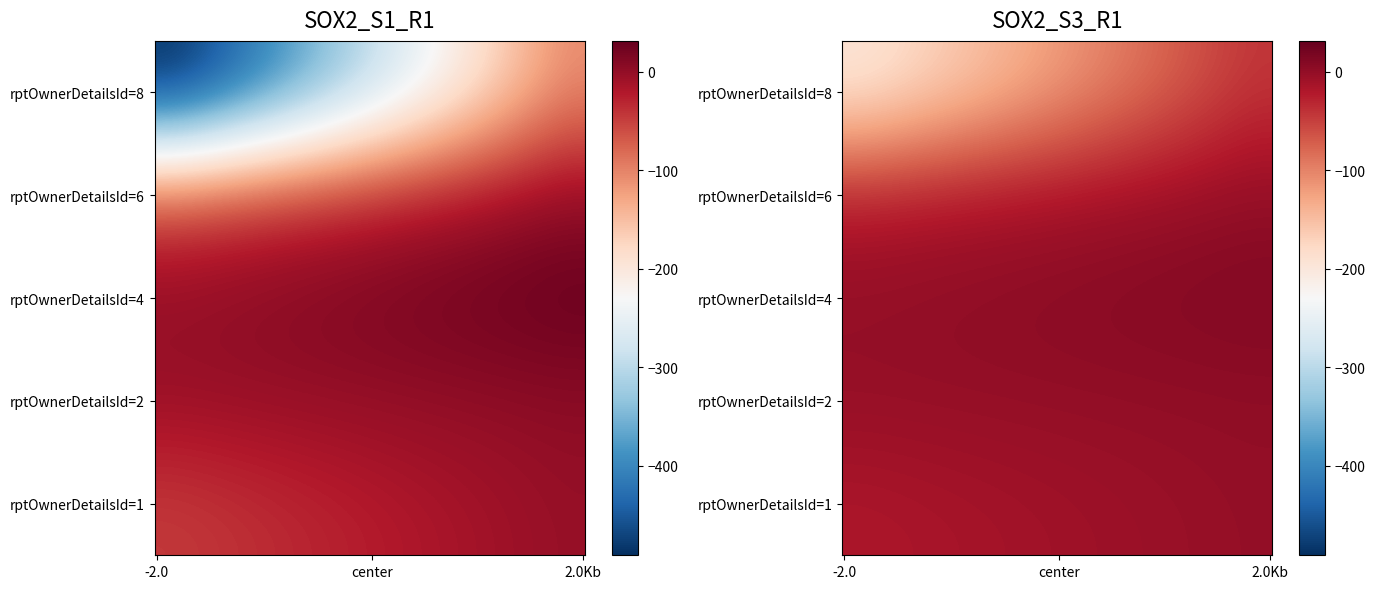

What is the maximum value shown in the chart?

40